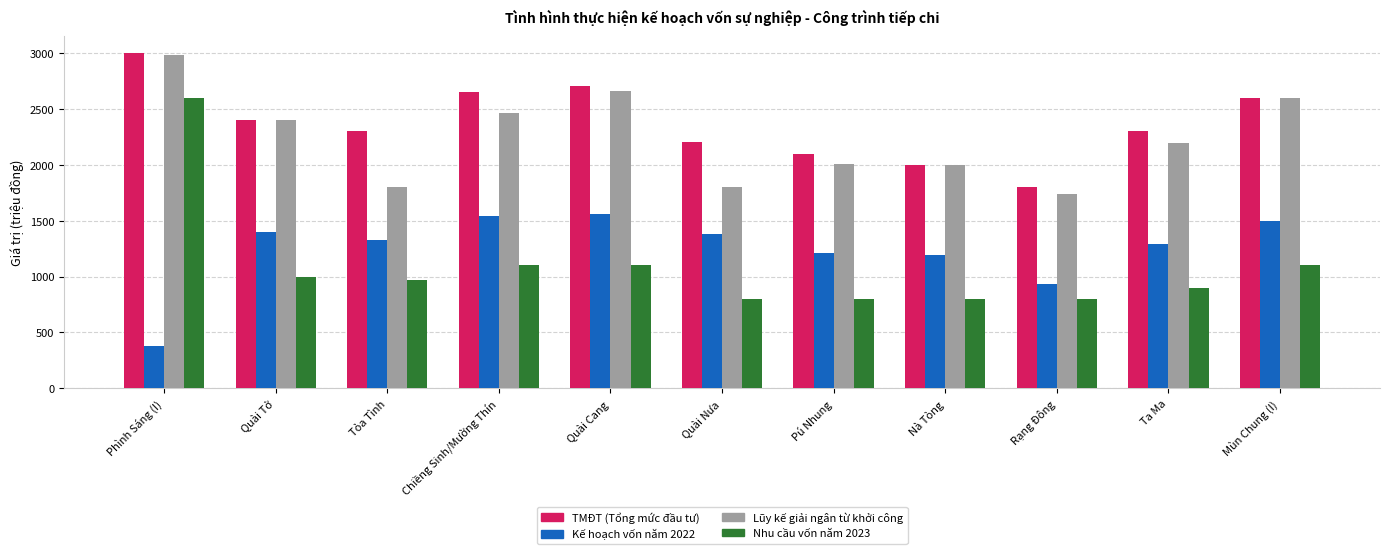

The value of Lũy kế giải ngân từ khởi công at Pú Nhung is 1109.7. True or false?

False